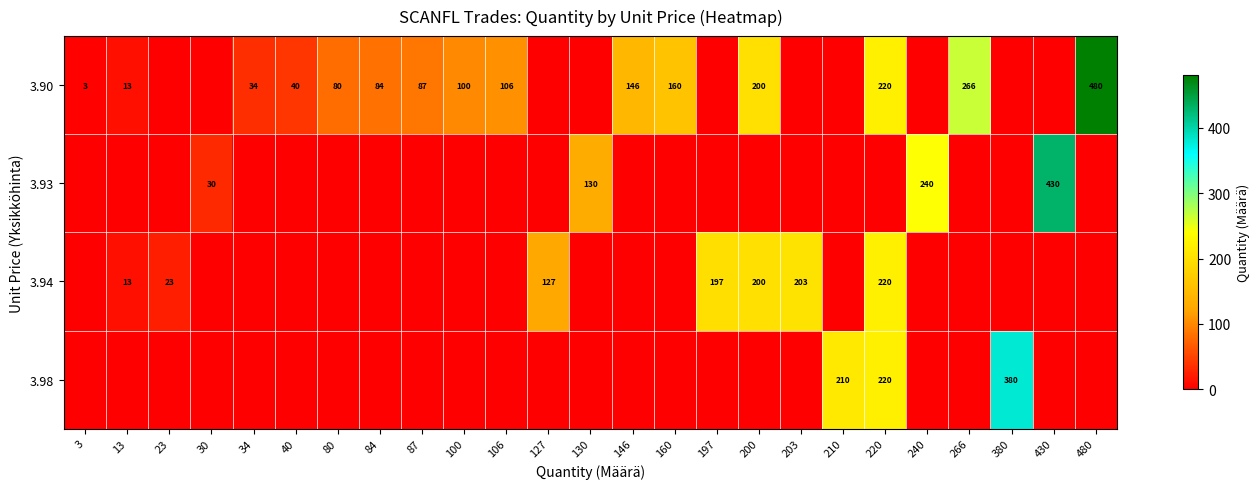

The value of 3.94 at 203 is 48. True or false?

False